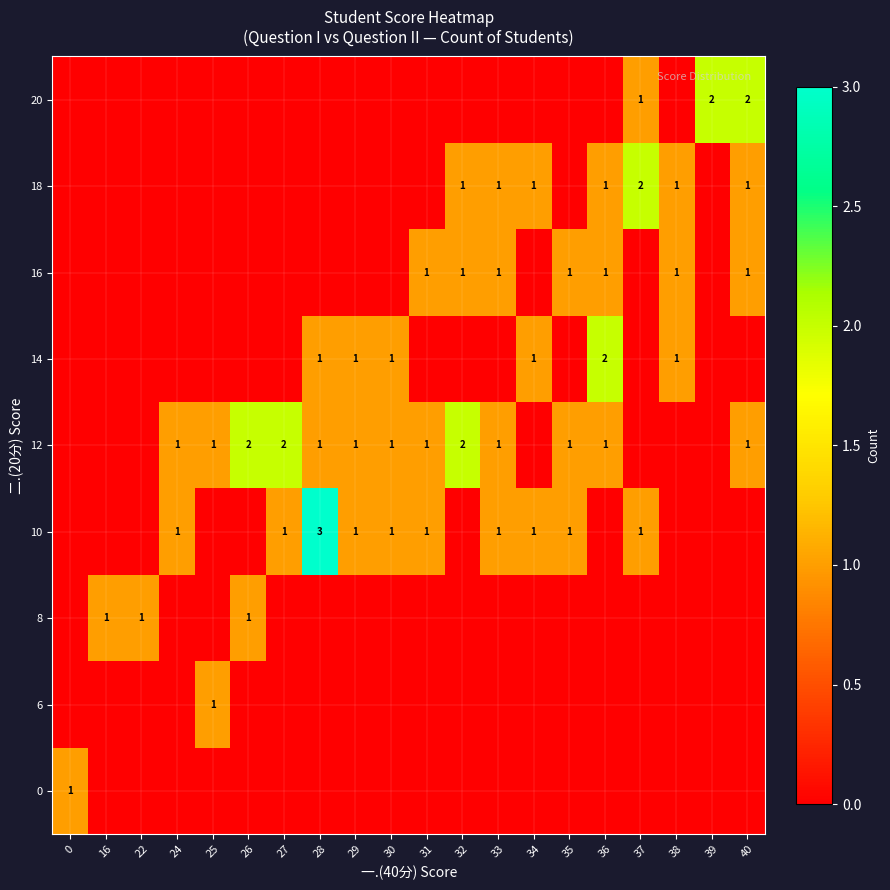

The 10 series shows 1 at 35. True or false?

True